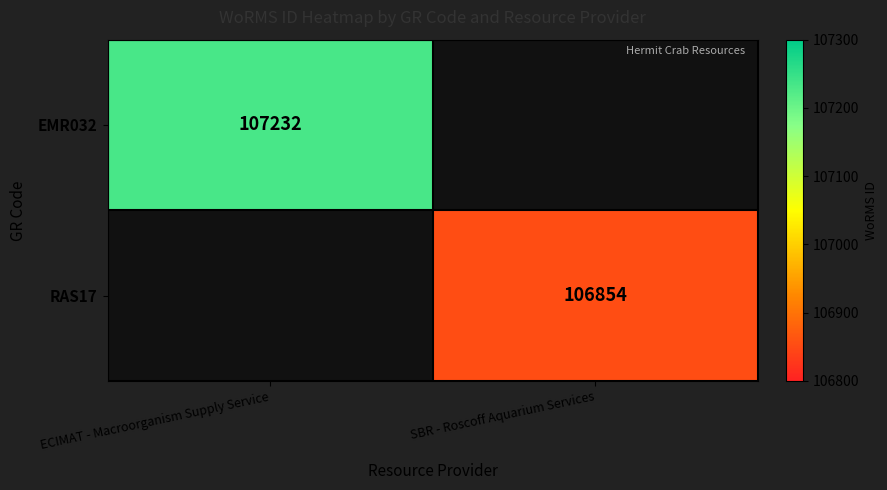

The RAS17 series shows 26761 at SBR - Roscoff Aquarium Services. True or false?

False